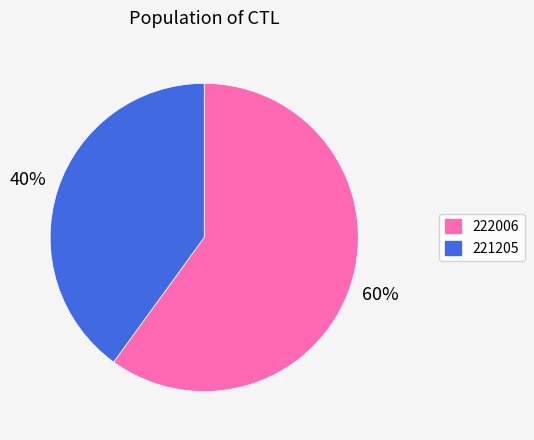

True or false: 222006 accounts for 60% of the total.

True